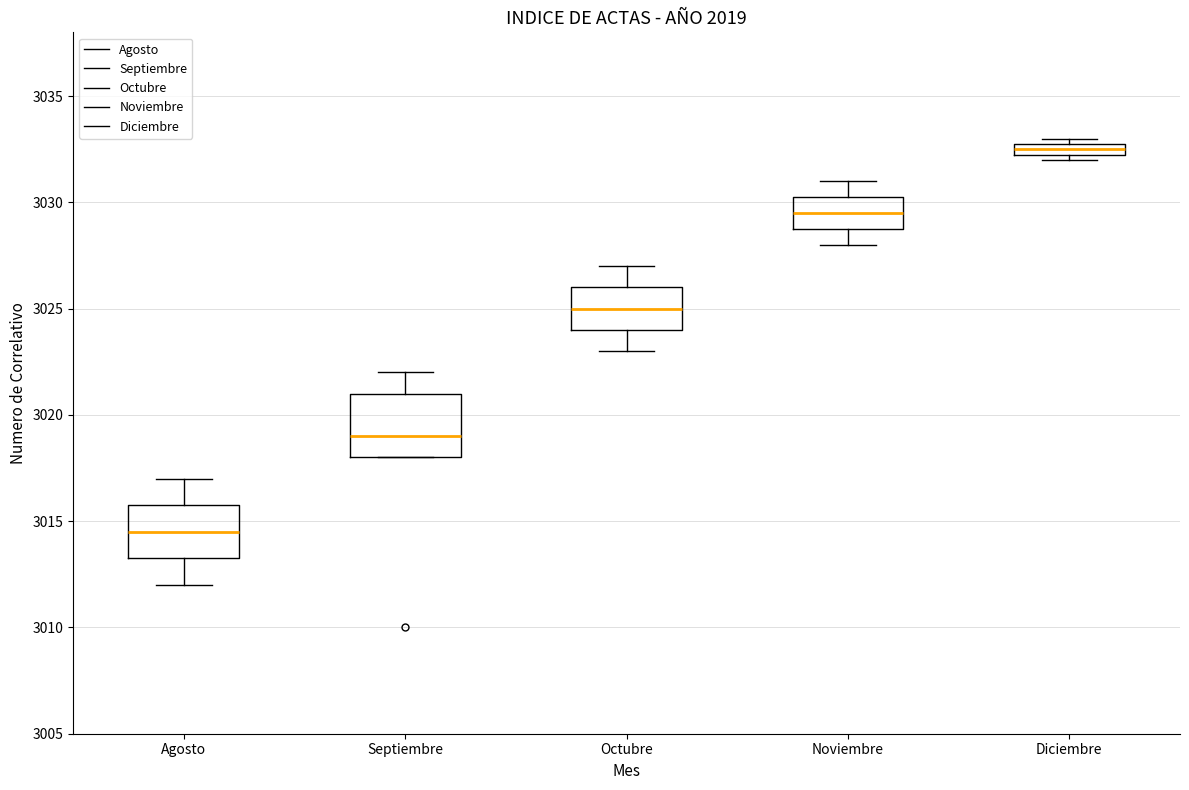

Where does the upper whisker of the box for Noviembre end on the y-axis? The values are not printed on the chart, so give them approximately, as read against the axis.

3031.0